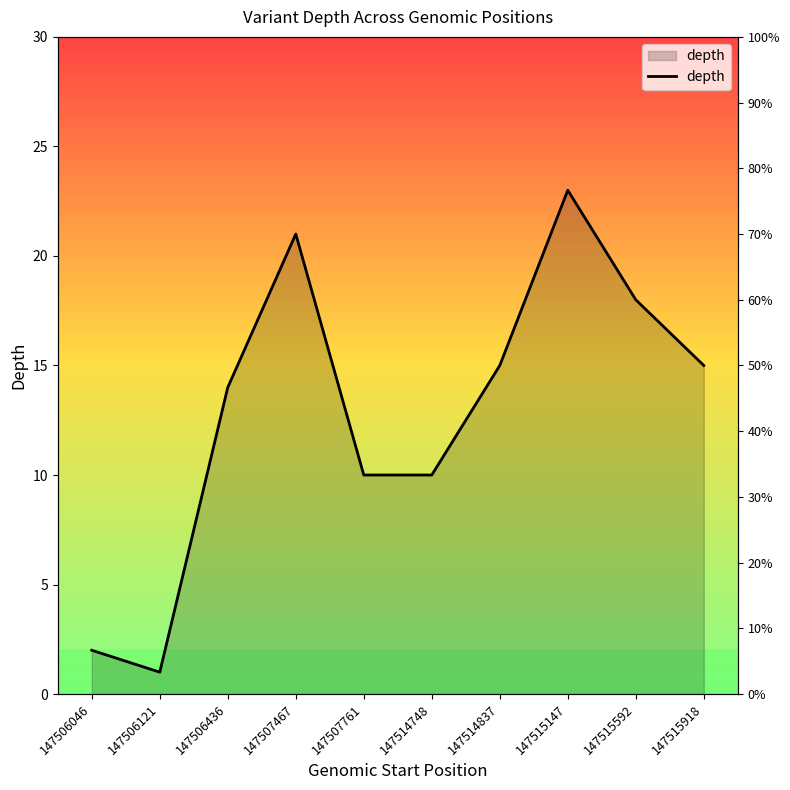

How many data points are less than 15?

5